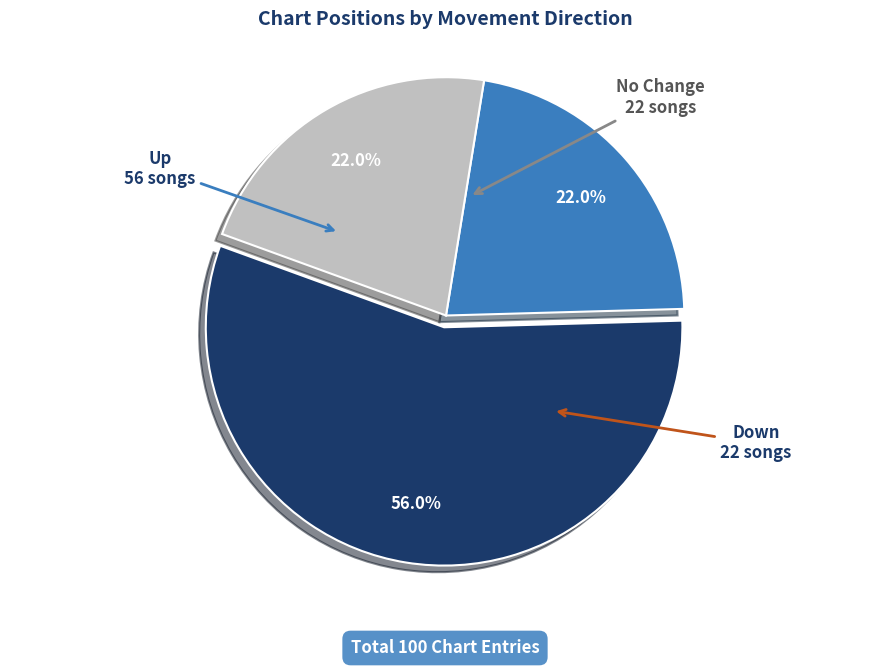

Which slice is the largest?

Up